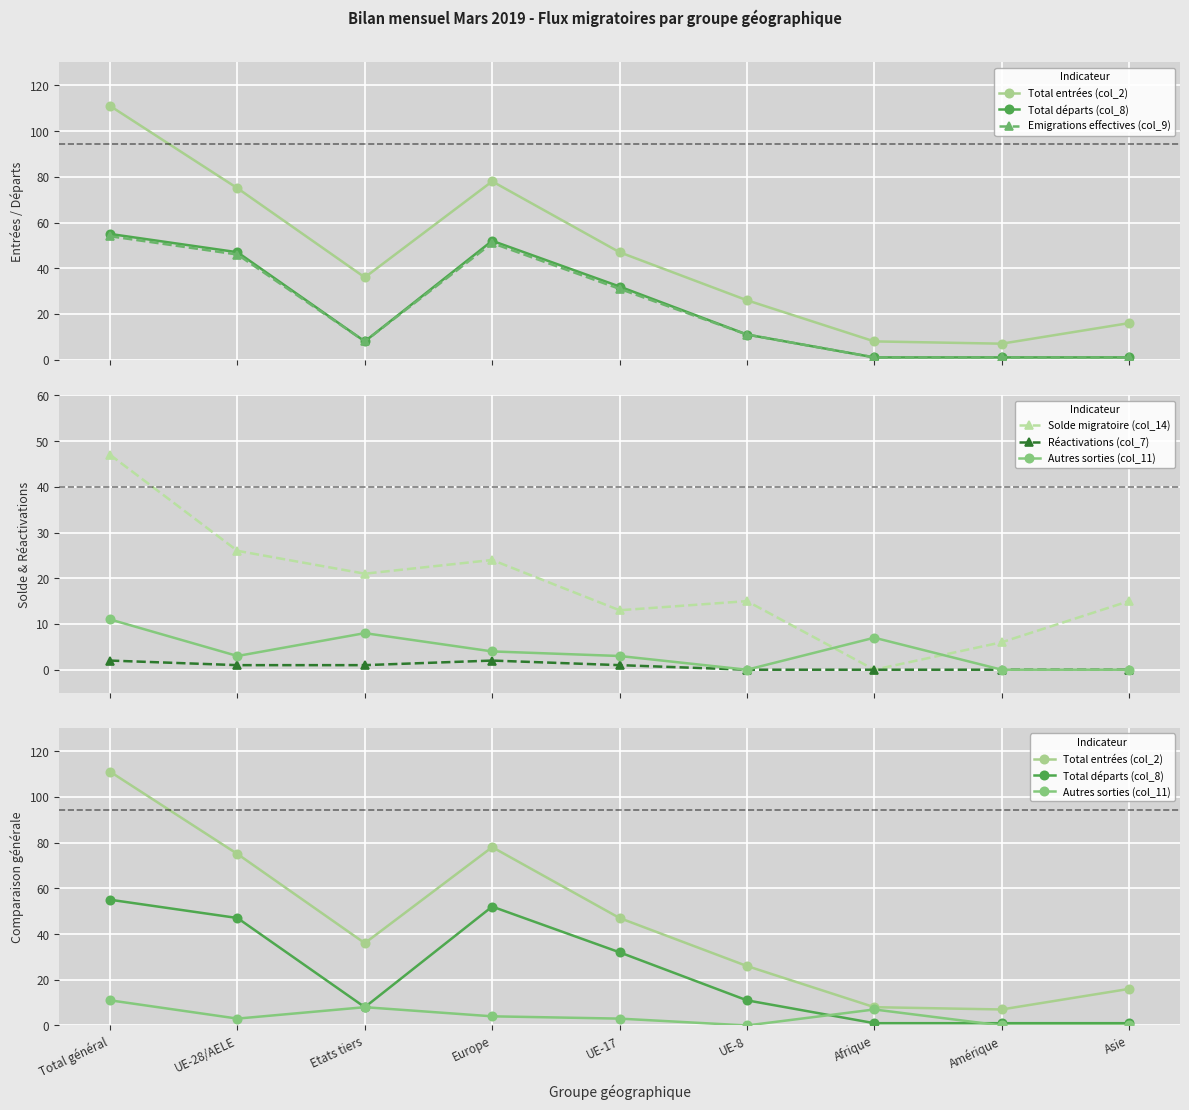

What position from the right is Etats tiers?

7